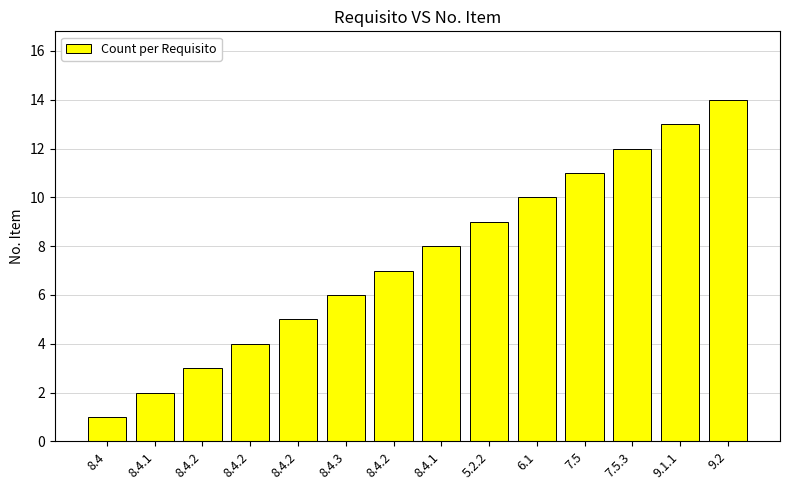

Rank the categories by value from lowest to highest.

8.4, 8.4.1, 8.4.2, 8.4.2, 8.4.2, 8.4.3, 8.4.2, 8.4.1, 5.2.2, 6.1, 7.5, 7.5.3, 9.1.1, 9.2